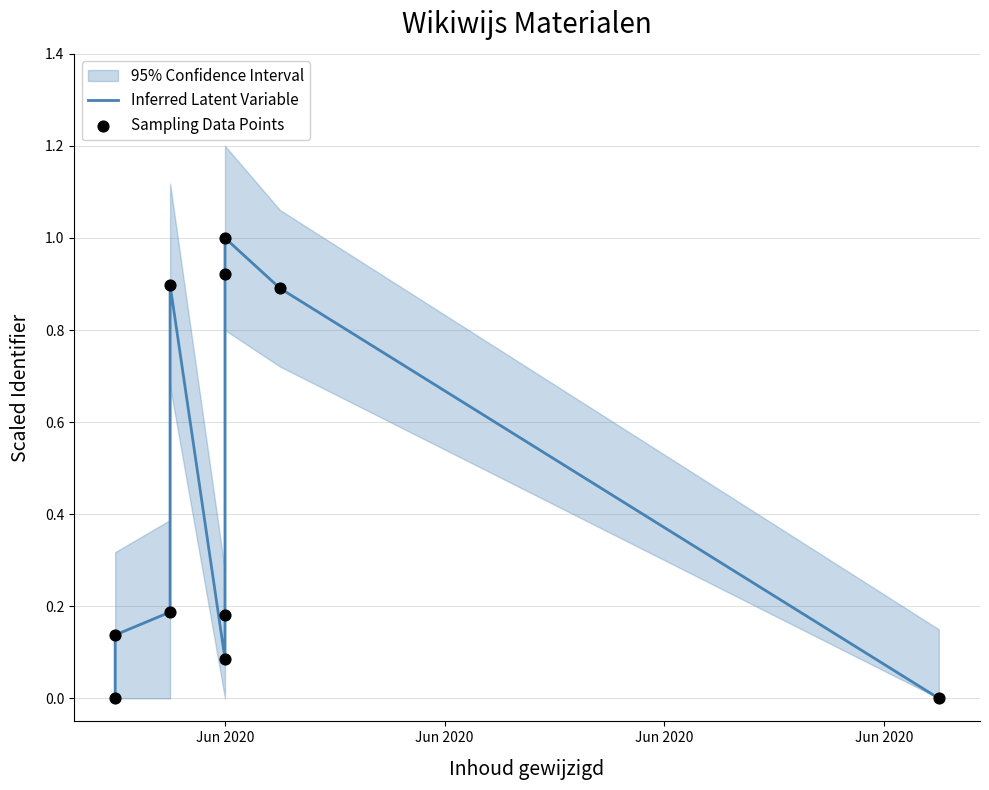

Which series has the largest total across all categories?

Inferred Latent Variable